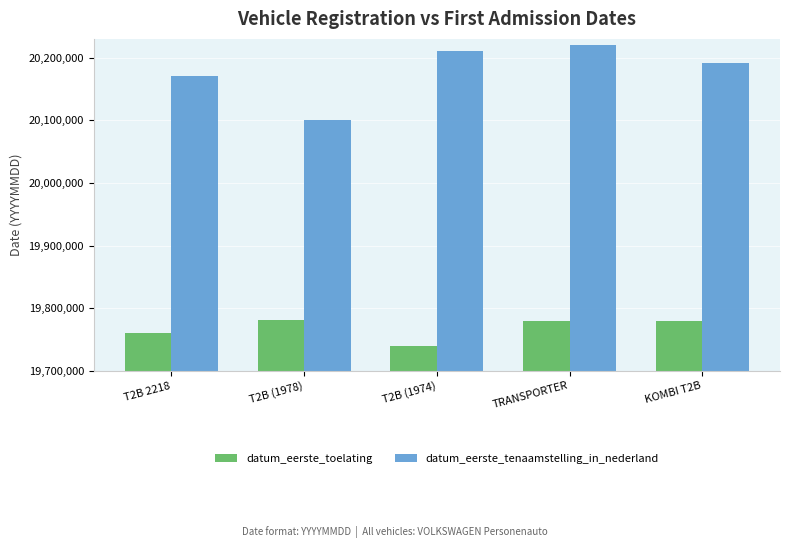

What is the difference between the maximum and second lowest values in the datum_eerste_tenaamstelling_in_nederland series?

49813